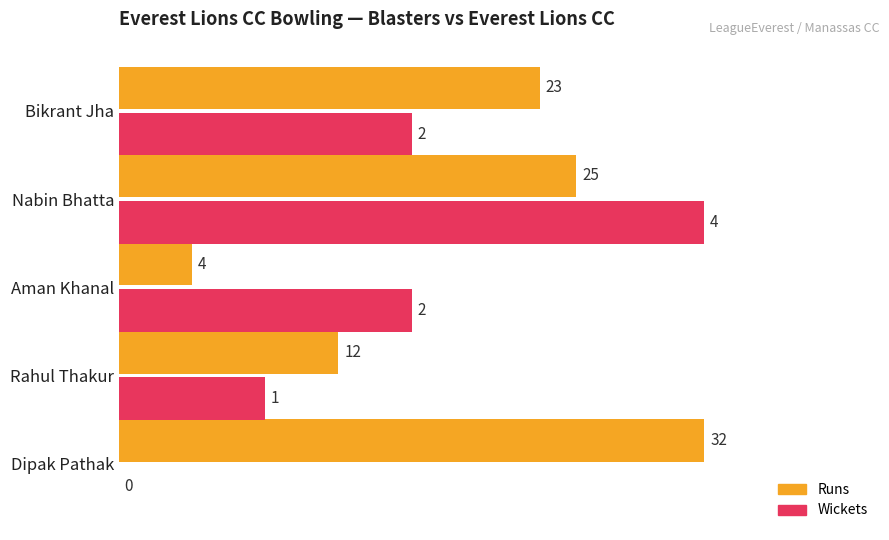

List the series in order of their overall mean, lowest first.

Wickets, Runs